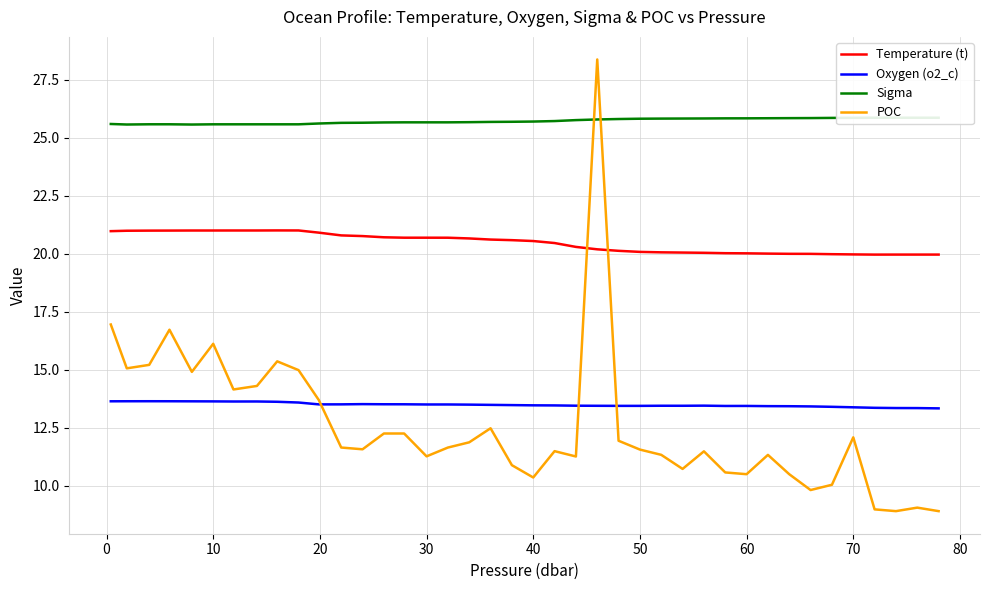

How many categories are shown in the chart?

40